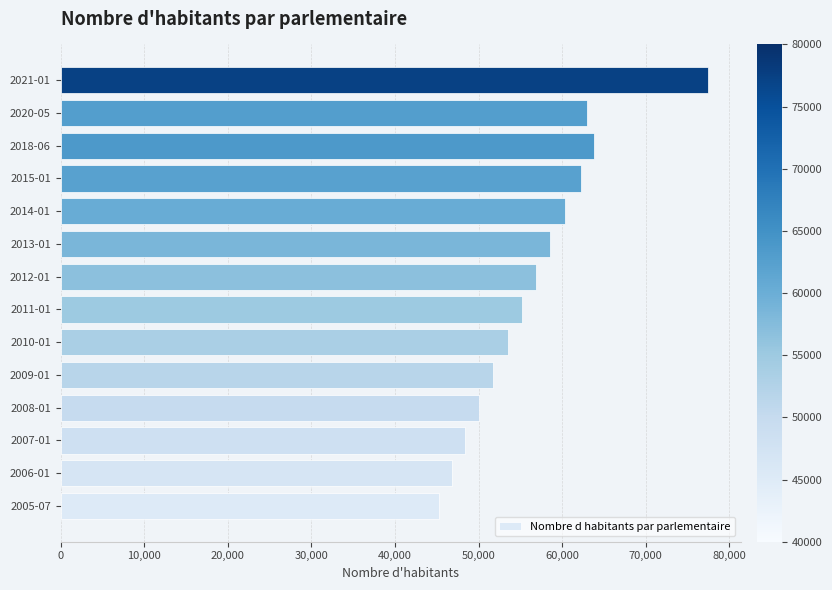

Rank the categories by value from highest to lowest.

2021-01, 2018-06, 2020-05, 2015-01, 2014-01, 2013-01, 2012-01, 2011-01, 2010-01, 2009-01, 2008-01, 2007-01, 2006-01, 2005-07